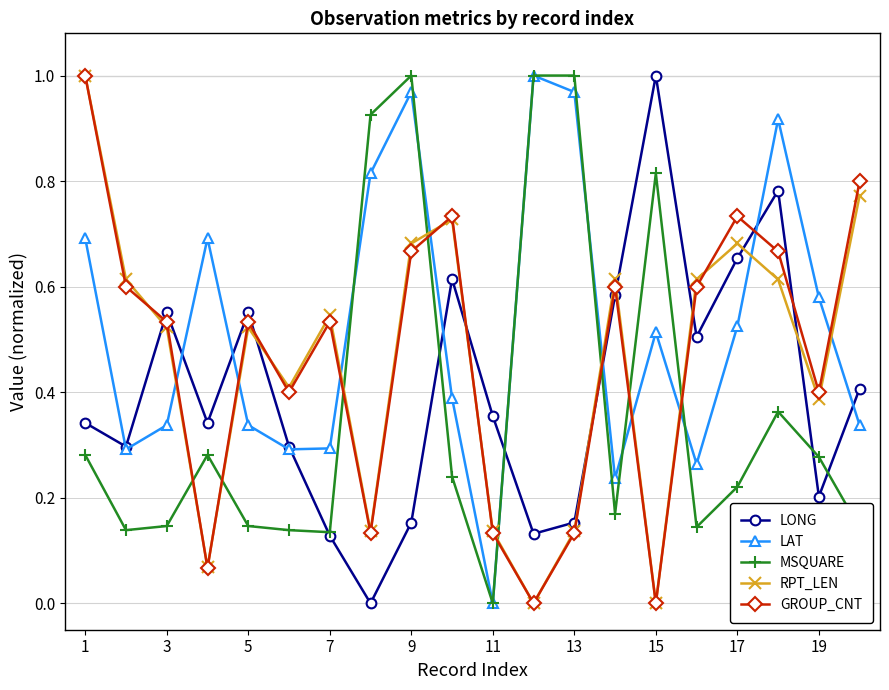

At how many categories does at least one series exceed 0?

20